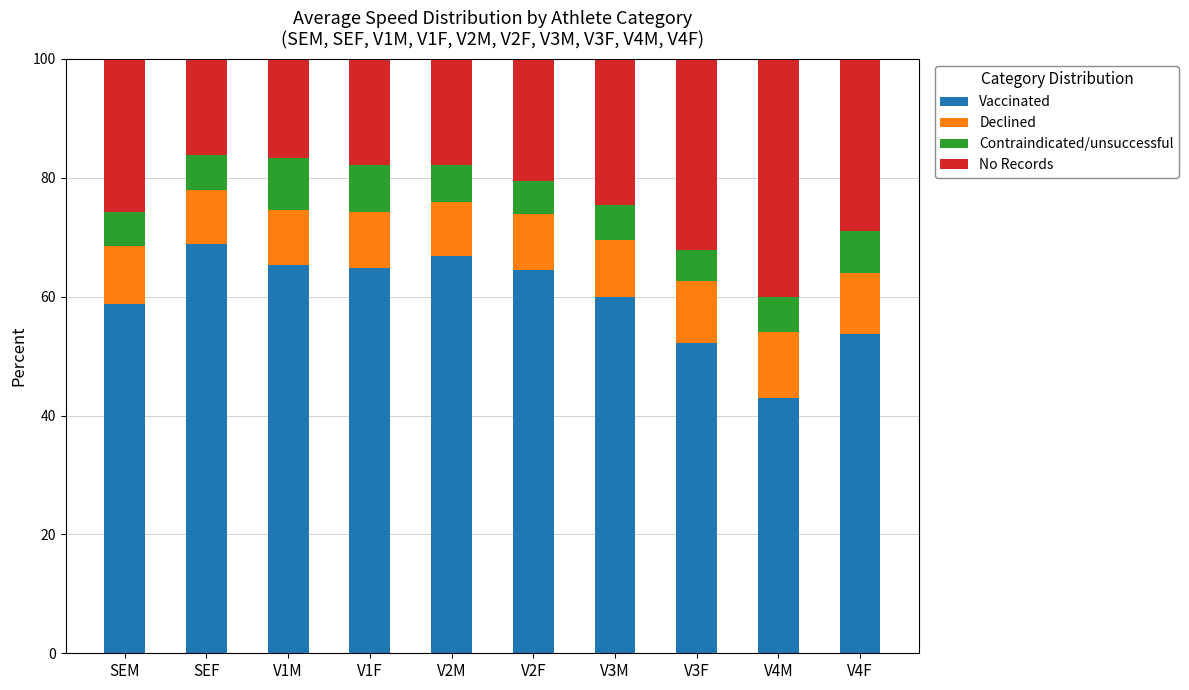

Count the number of categories in the chart.

10